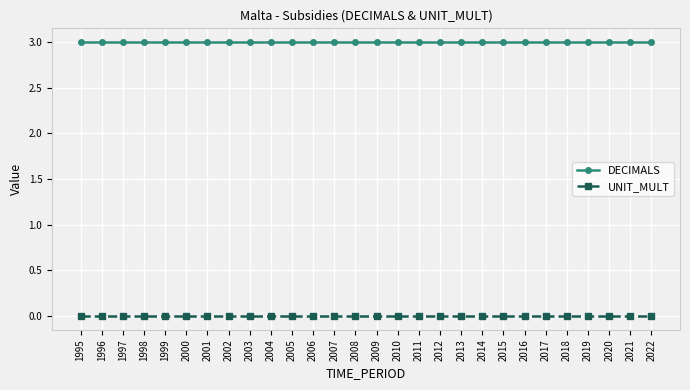

What is the maximum value shown in the chart?

3